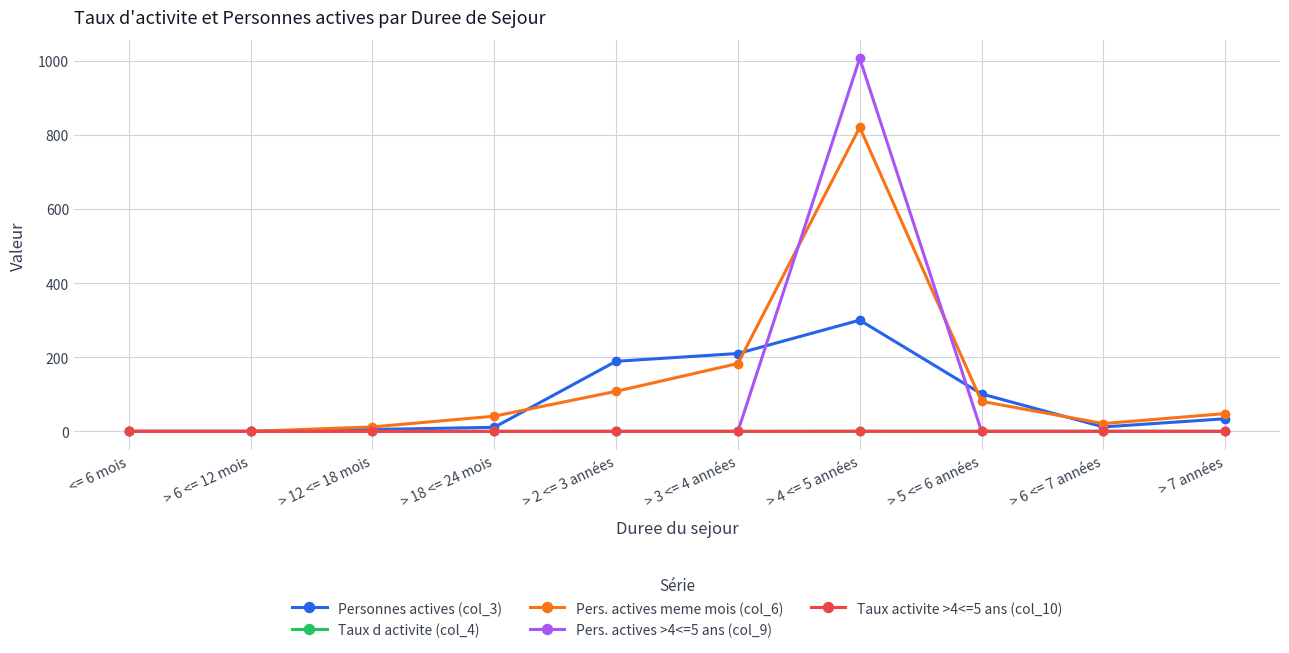

Which series has the largest range (max minus min)?

Pers. actives >4<=5 ans (col_9)